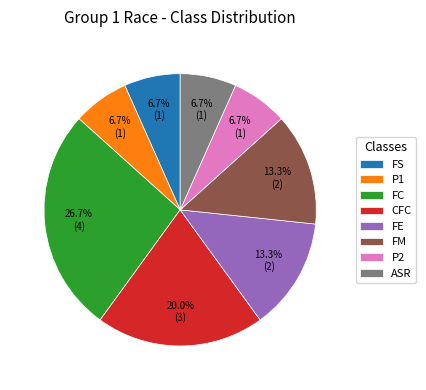

What percentage do FM and P2 together represent?

20.0%